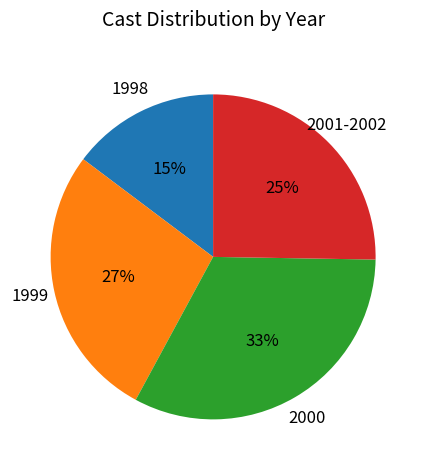

Is there any slice that represents more than half of the pie?

No